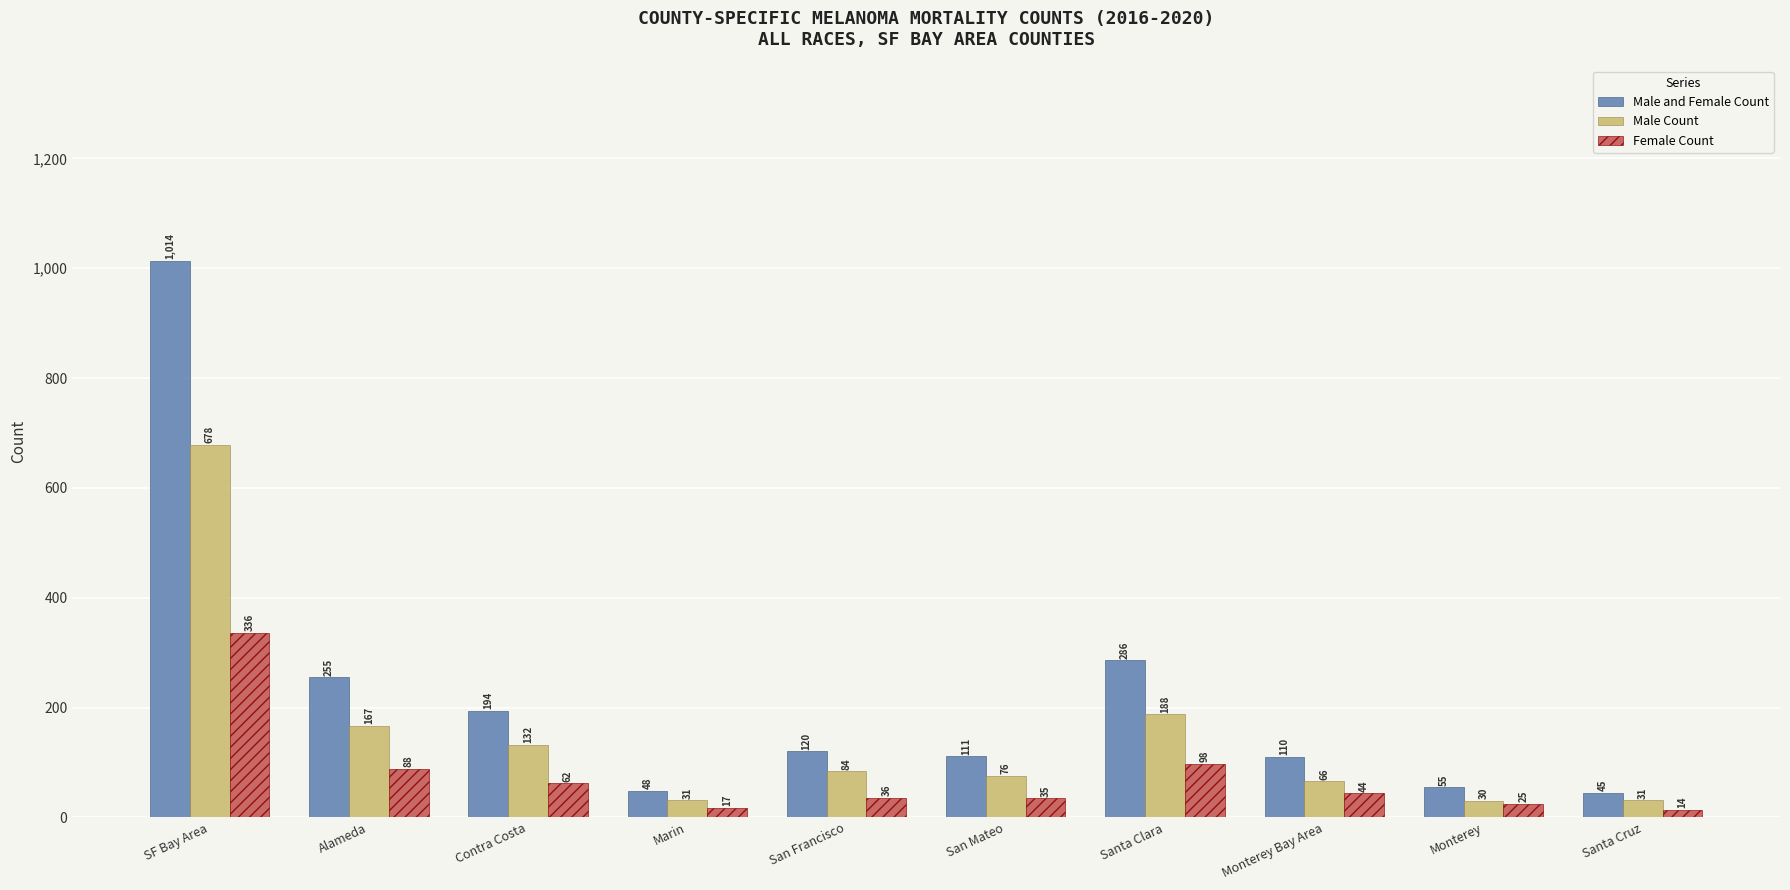

What is the highest value of the Male Count series?

678